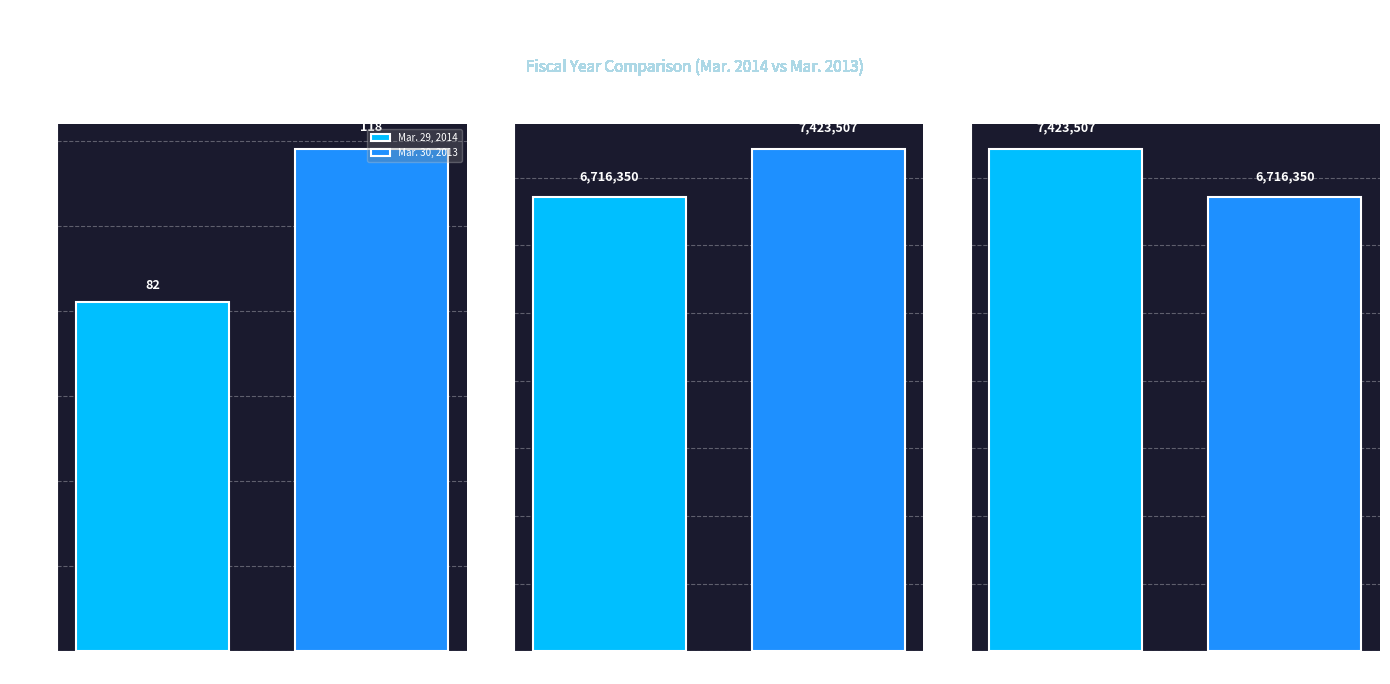

Reading right to left, list all the values displayed in this chart.

Mar. 29, 2014: 7423507	6716350	82
Mar. 30, 2013: 6716350	7423507	118